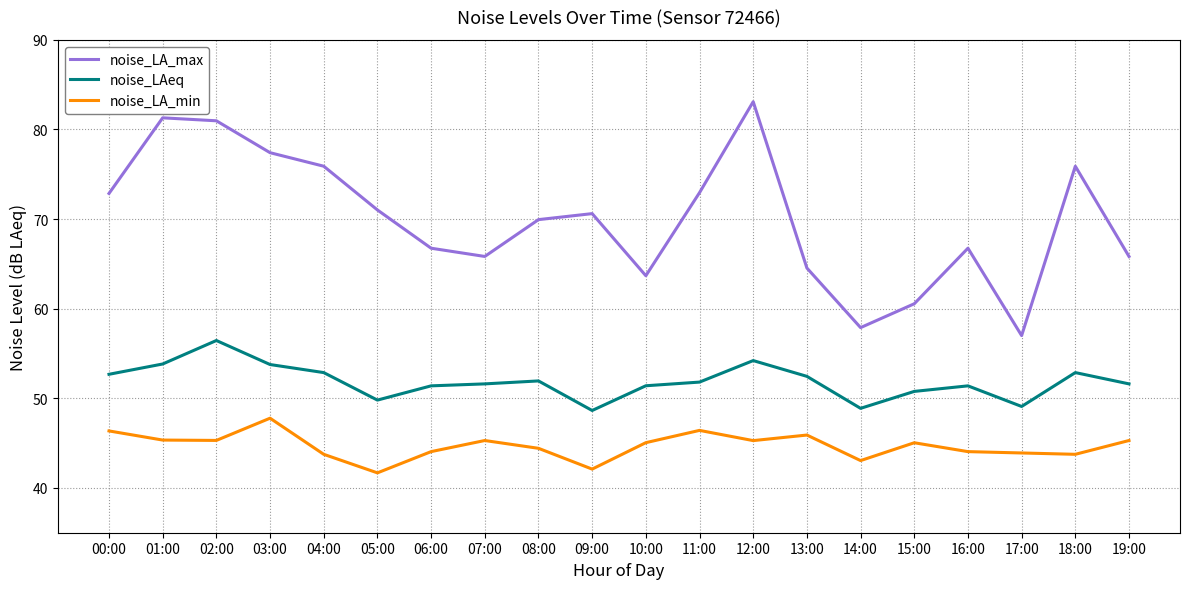

What position from the right is 12:00?

8